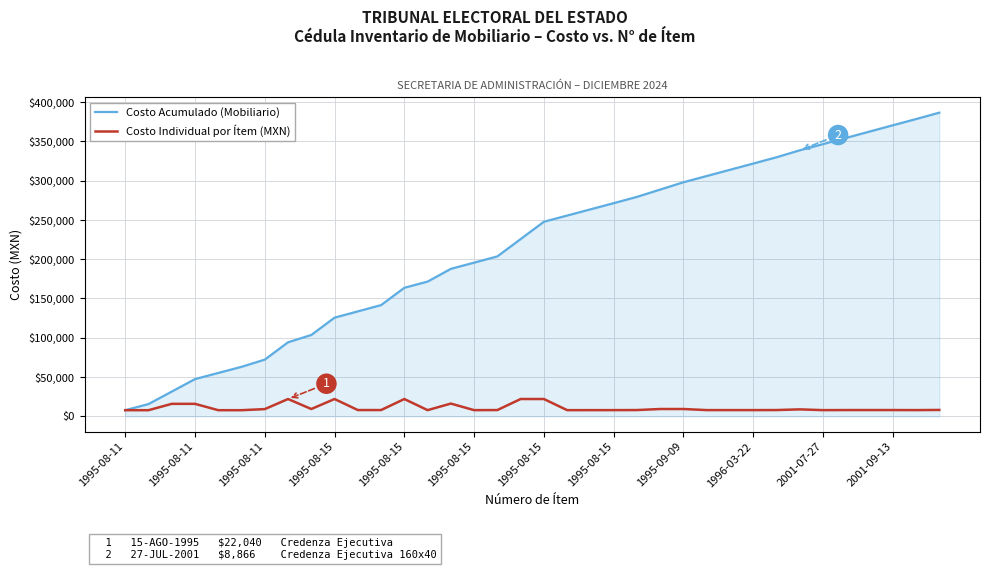

List the series in order of their overall mean, highest first.

Costo Acumulado (Mobiliario), Costo Individual por Ítem (MXN)